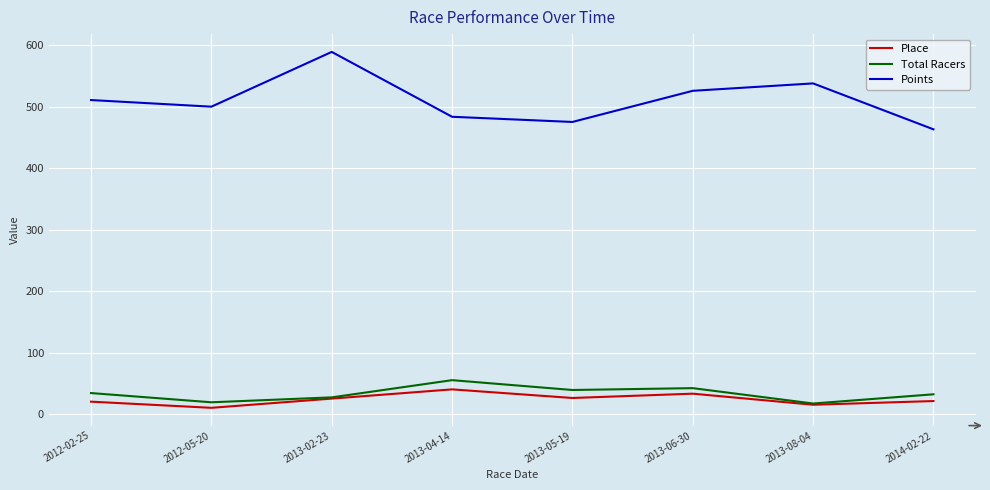

How many distinct data groups are displayed?

3